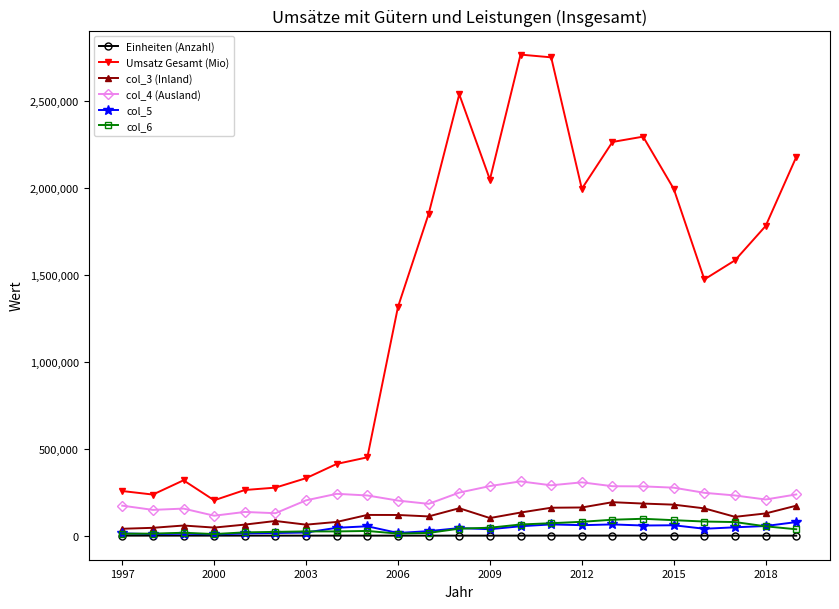

Does the chart display data point markers on the line(s)?

Yes